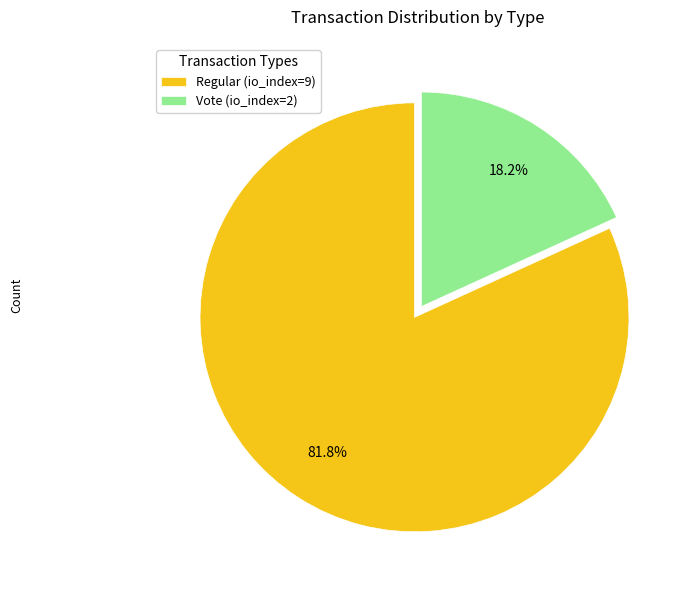

To the nearest percent, what is the average slice percentage?

50%